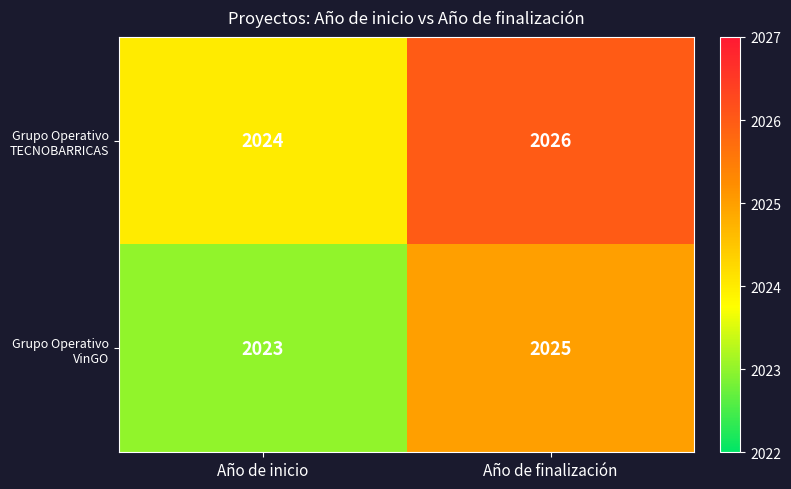

What is the average value of the Grupo Operativo VinGO series?

2024